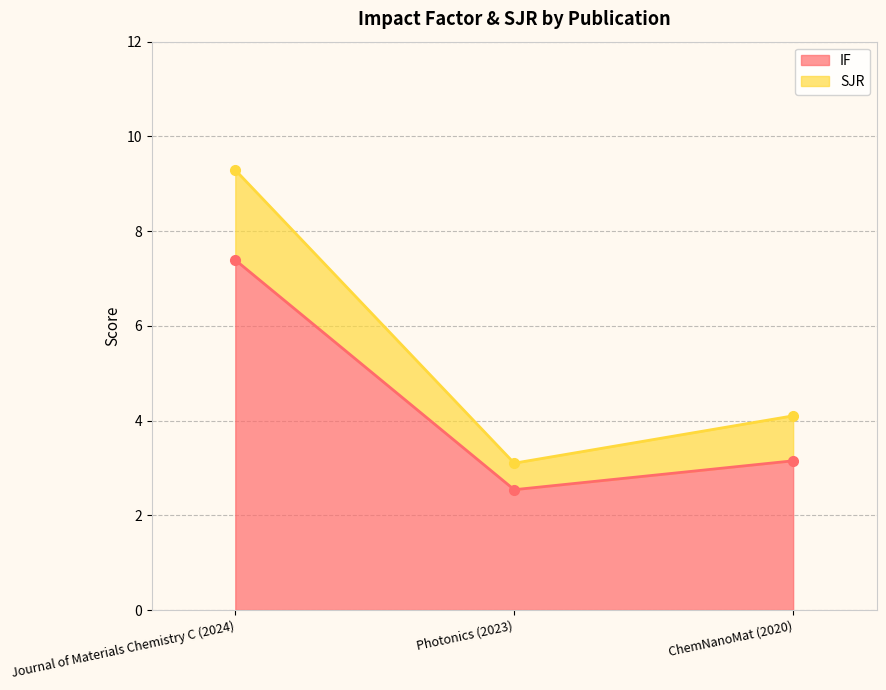

Where does the SJR series first go above 4?

Journal of Materials Chemistry C (2024)